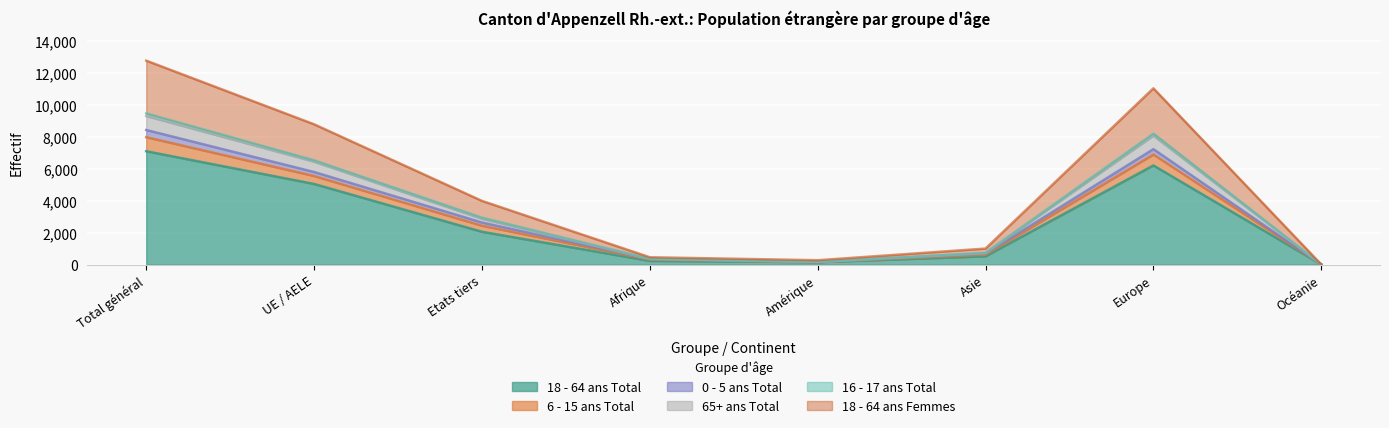

In 18 - 64 ans Total, how many points are higher than both neighbors (excluding endpoints)?

1